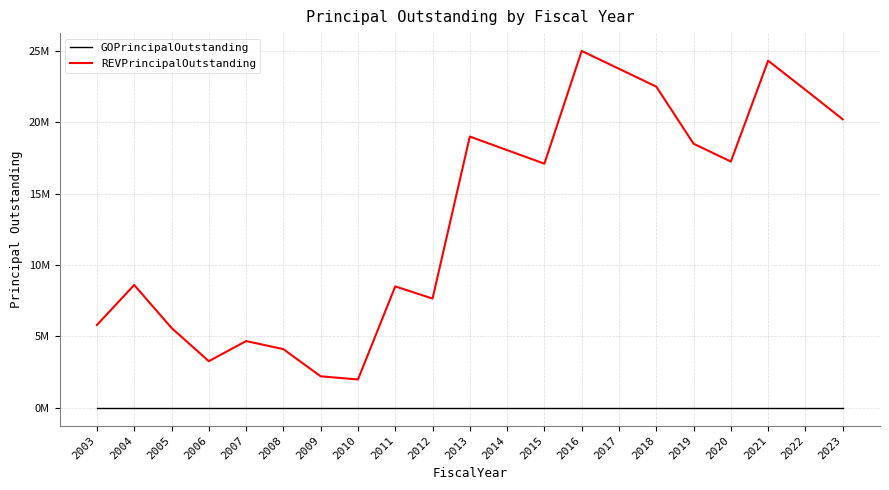

Between 2003 and 2004, which series saw the biggest shift?

REVPrincipalOutstanding